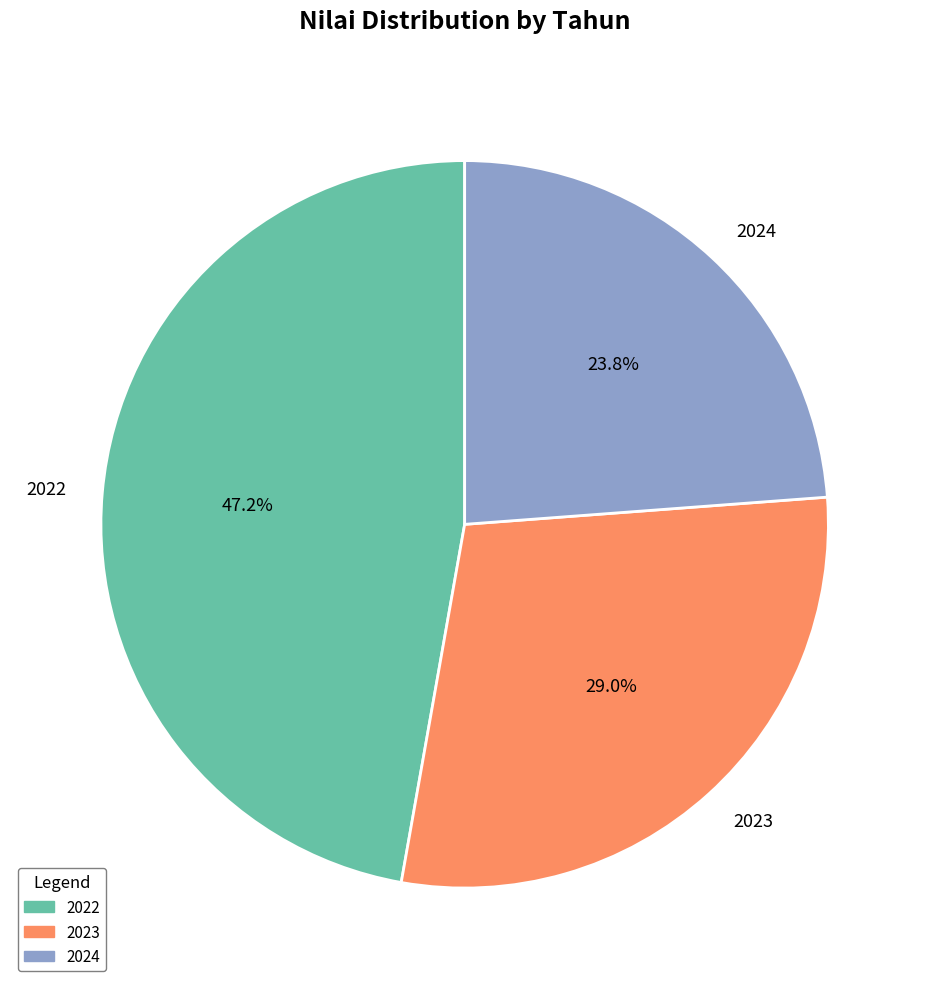

How many segments does this pie chart have?

3